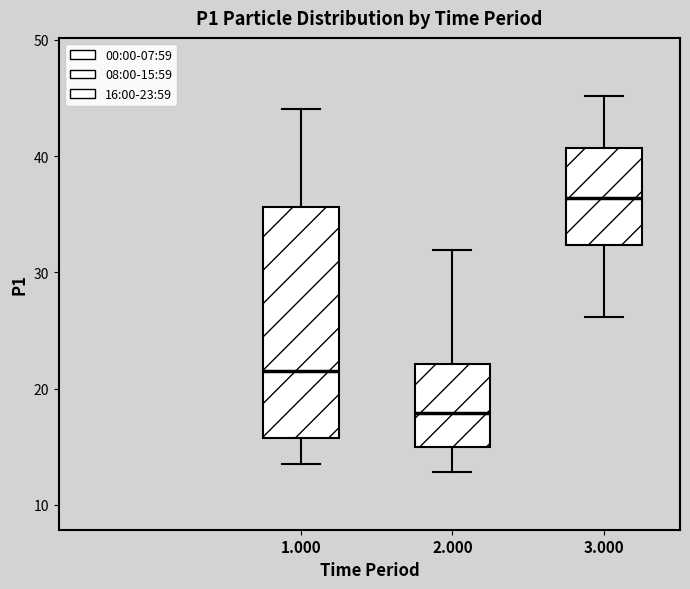

Reading left to right, read every box against the y-axis: the position of its median line, the range the box covers, and the ends of its whiskers. The values are not printed on the chart, so give them approximately, as read against the axis.

1.000: median 21, box 16 to 36, whiskers 13 to 44
2.000: median 18, box 15 to 22, whiskers 13 to 32
3.000: median 36, box 32 to 41, whiskers 26 to 45